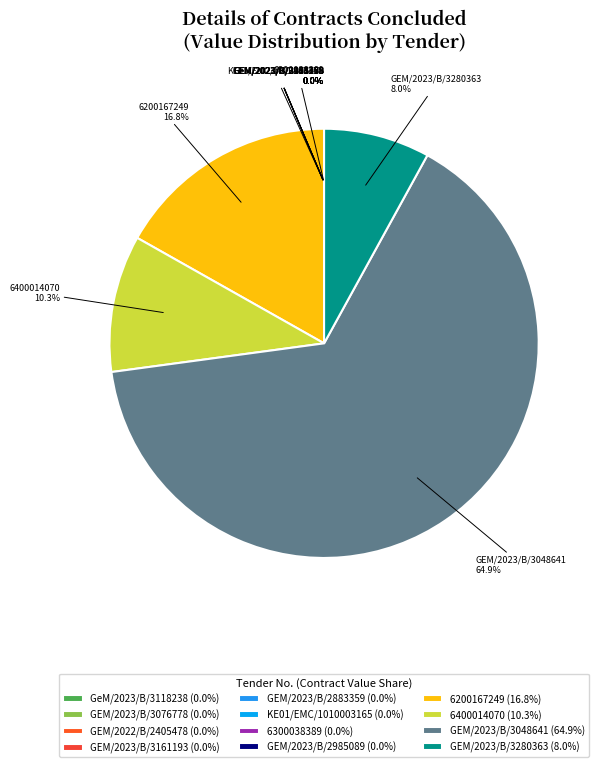

Does GEM/2023/B/3048641 account for over 50% of the chart?

Yes